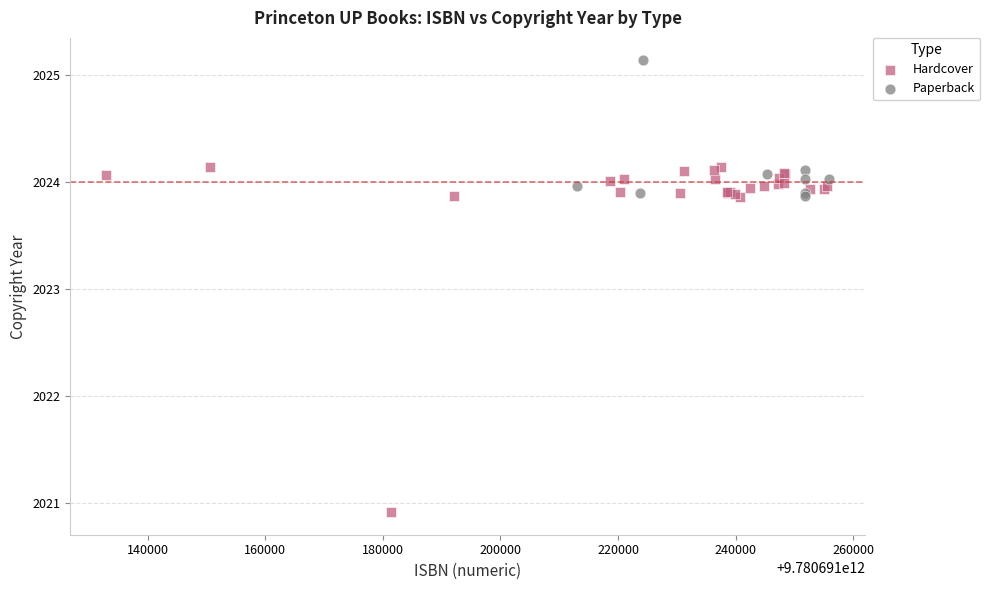

Which series contains the lowest Y value?

Hardcover